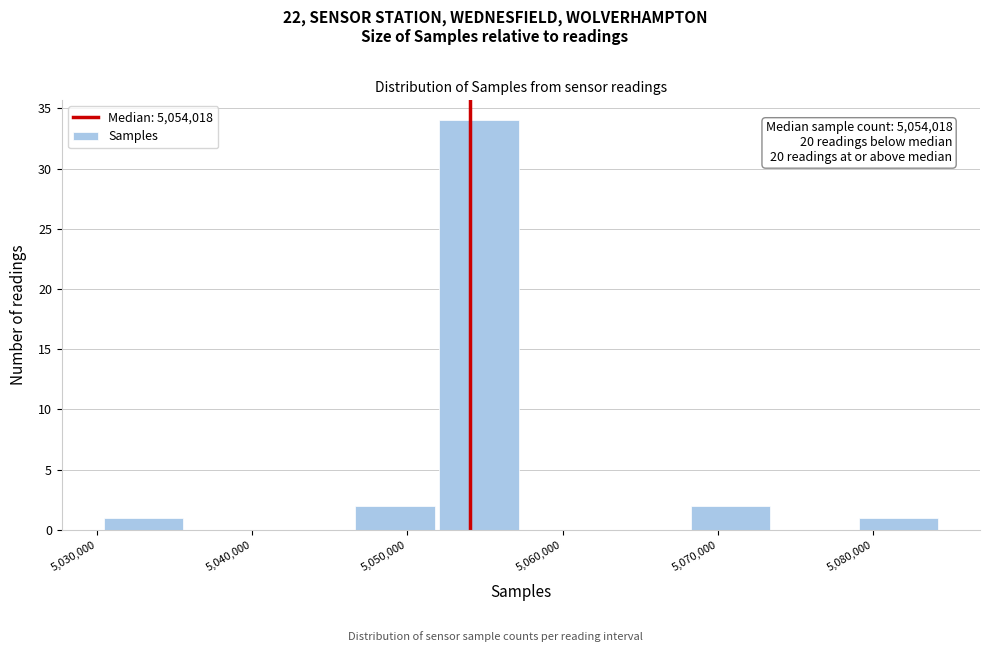

Which range on the x-axis has the tallest bar?

5052000 to 5057000